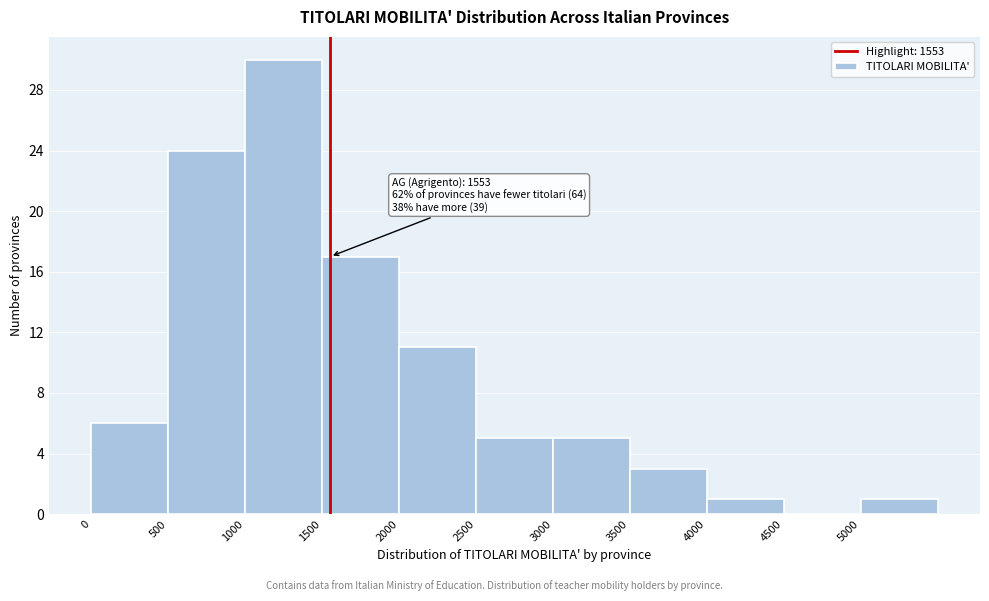

Over which range of the x-axis is the bar tallest?

1000 to 1500